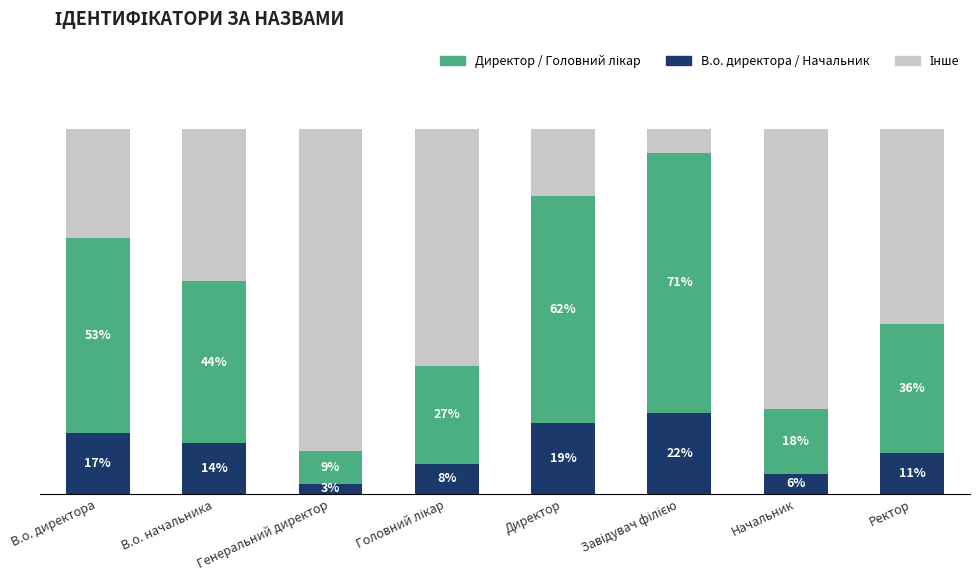

Does the chart contain any negative values?

No